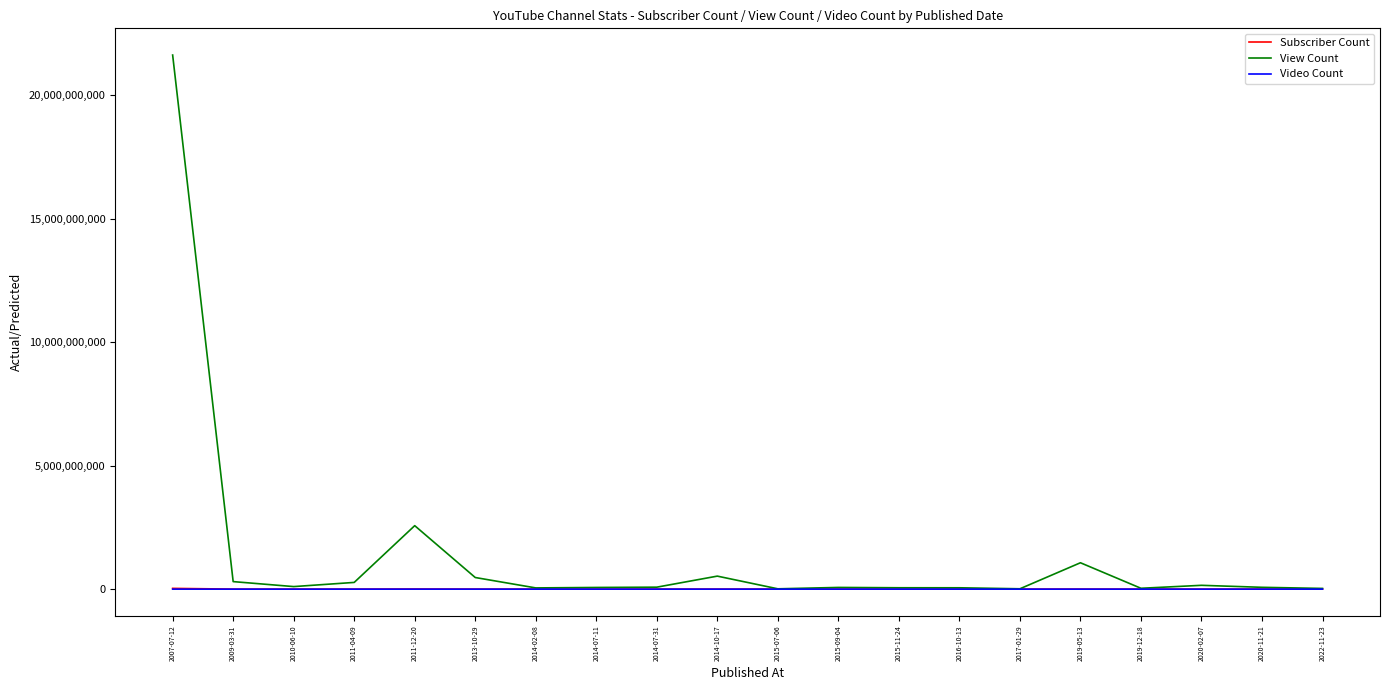

What is the difference between the second highest and second lowest values in the View Count series?

2554595052